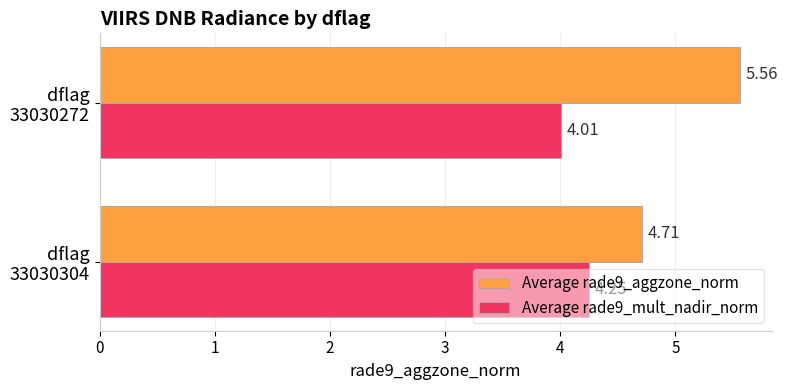

Which series has the largest total across all categories?

Average rade9_aggzone_norm